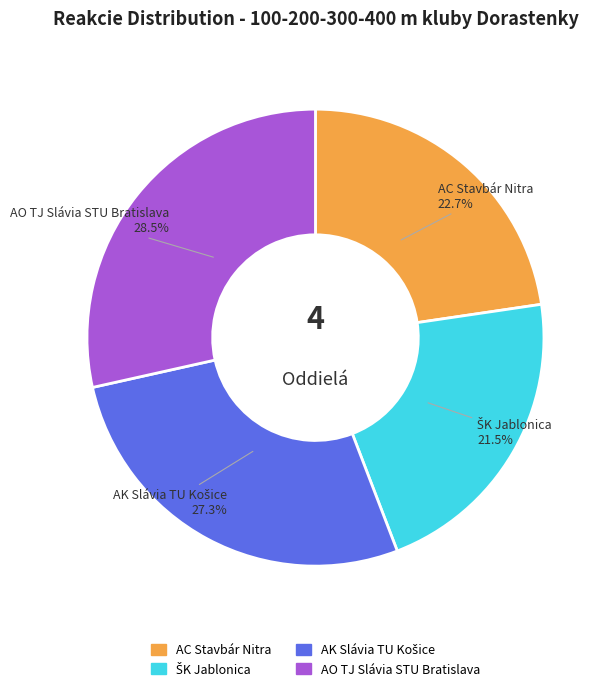

Which category has the biggest portion of the pie?

AO TJ Slávia STU Bratislava